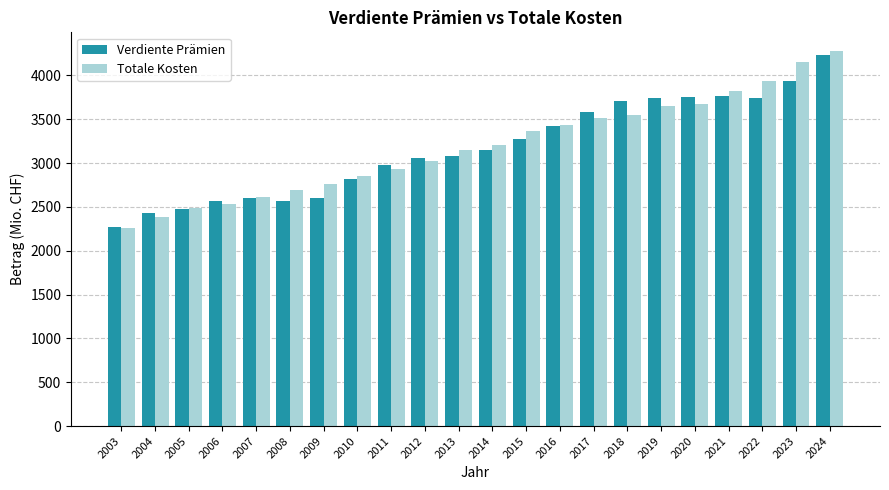

Read the Totale Kosten value at 2006.

2529.8